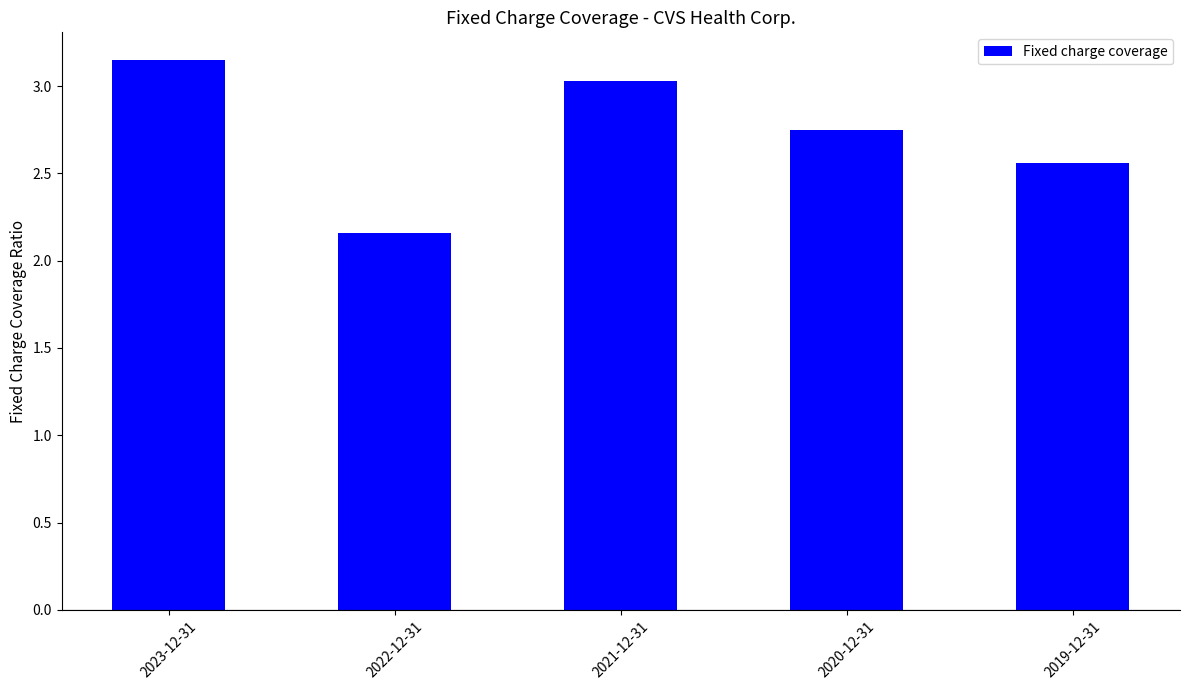

Rank the categories by value from lowest to highest.

2022-12-31, 2019-12-31, 2020-12-31, 2021-12-31, 2023-12-31